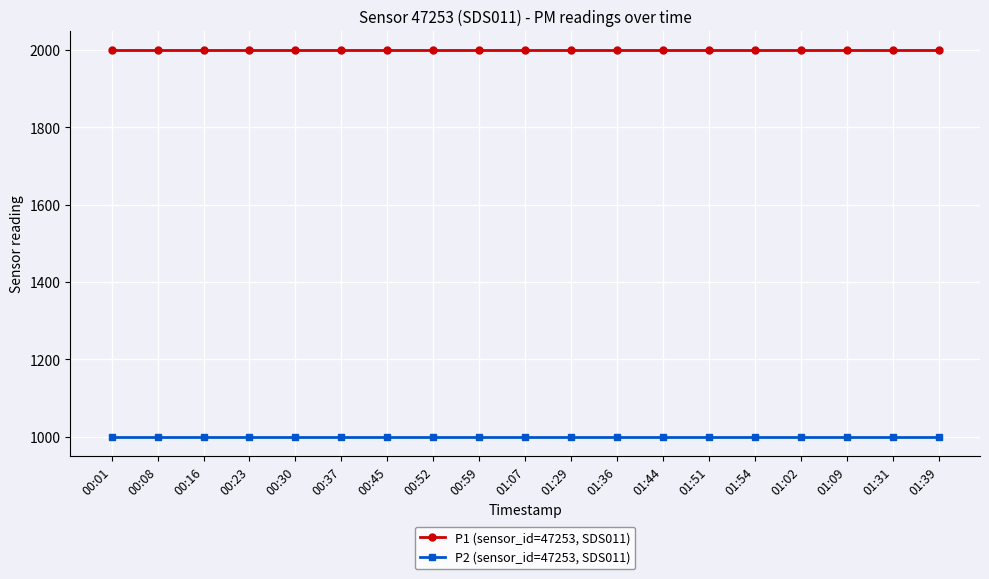

Reading right to left, list all the values displayed in this chart.

P1 (sensor_id=47253, SDS011): 1999.9	1999.9	1999.9	1999.9	1999.9	1999.9	1999.9	1999.9	1999.9	1999.9	1999.9	1999.9	1999.9	1999.9	1999.9	1999.9	1999.9	1999.9	1999.9
P2 (sensor_id=47253, SDS011): 999.9	999.9	999.9	999.9	999.9	999.9	999.9	999.9	999.9	999.9	999.9	999.9	999.9	999.9	999.9	999.9	999.9	999.9	999.9